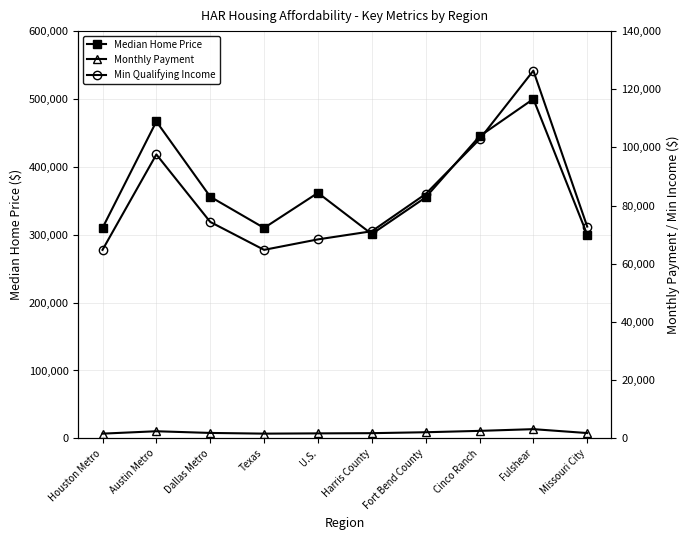

At which label is Min Qualifying Income closest to 95600?

Austin Metro